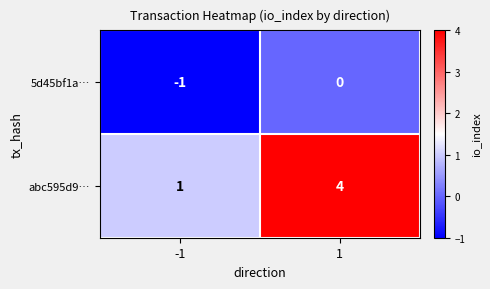

What is the difference between the abc595d9… values at -1 and 1?

3